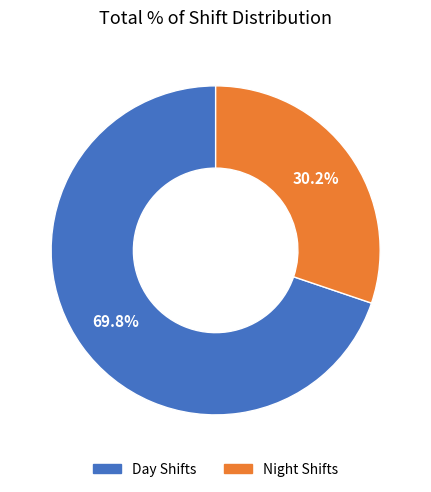

Is there a majority slice in this chart?

Yes